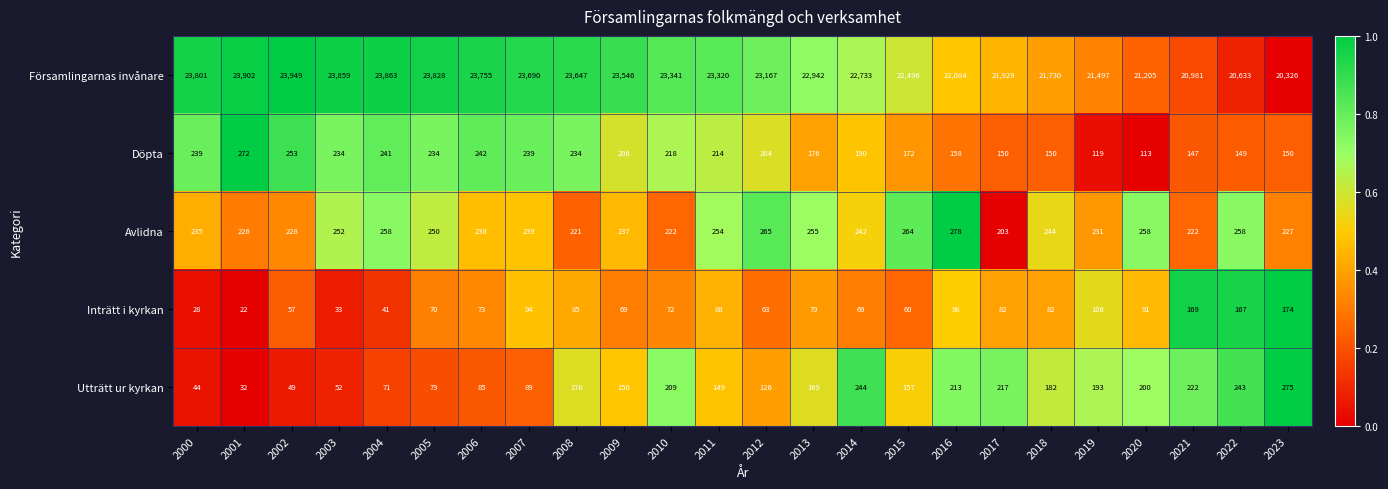

How many data points does each series have?

24